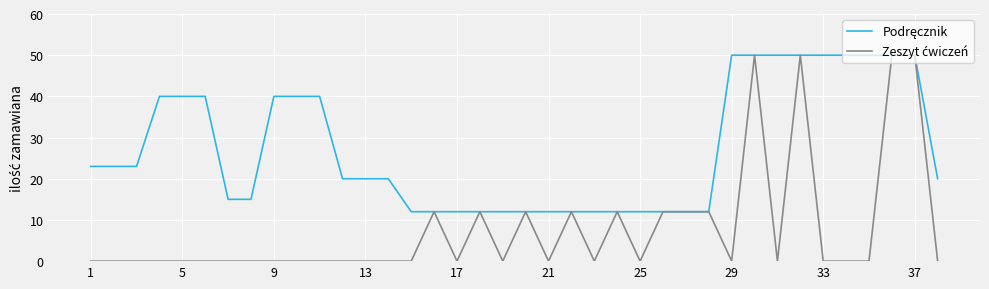

What is the greatest value displayed?

50